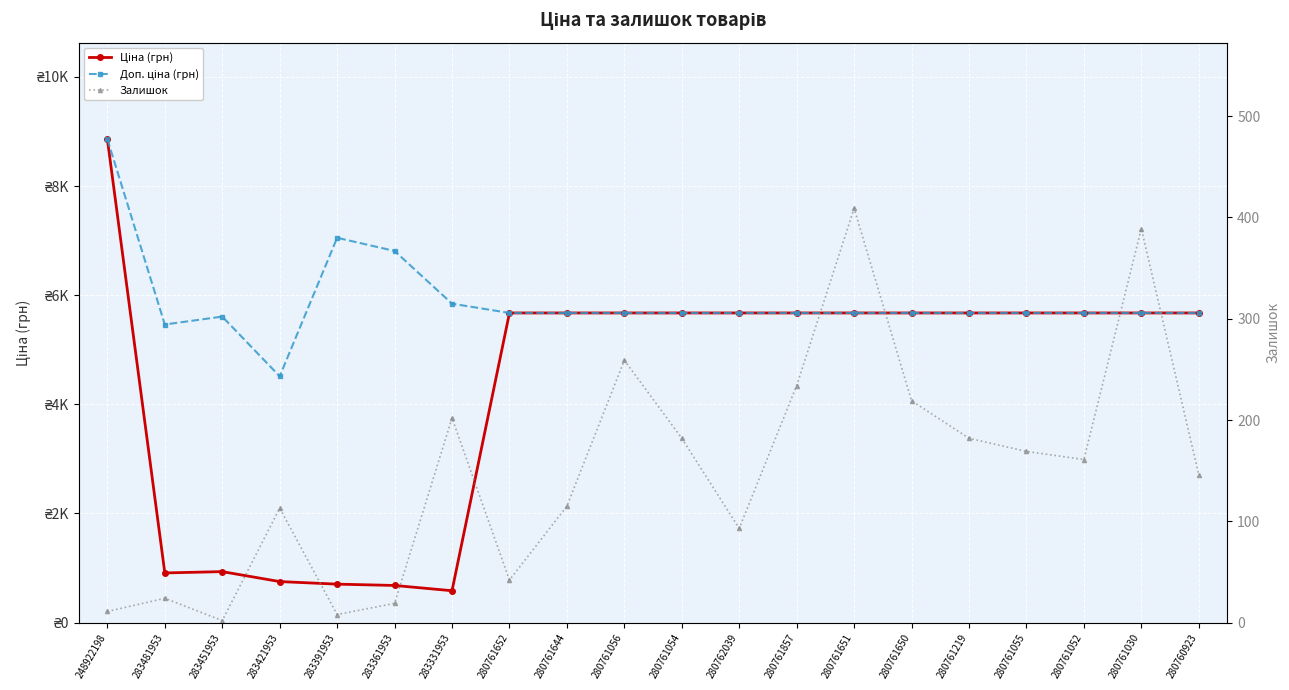

At which category is the sum across all series the highest?

248922198